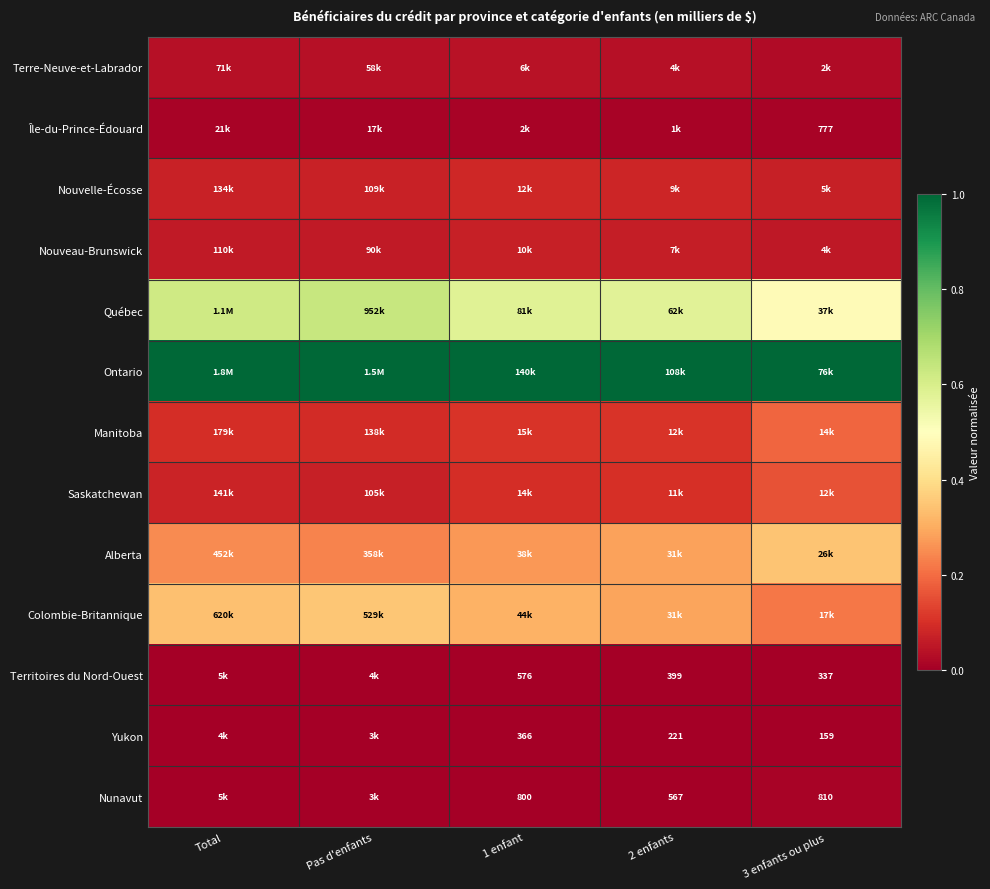

At how many categories does at least one series exceed 0?

5